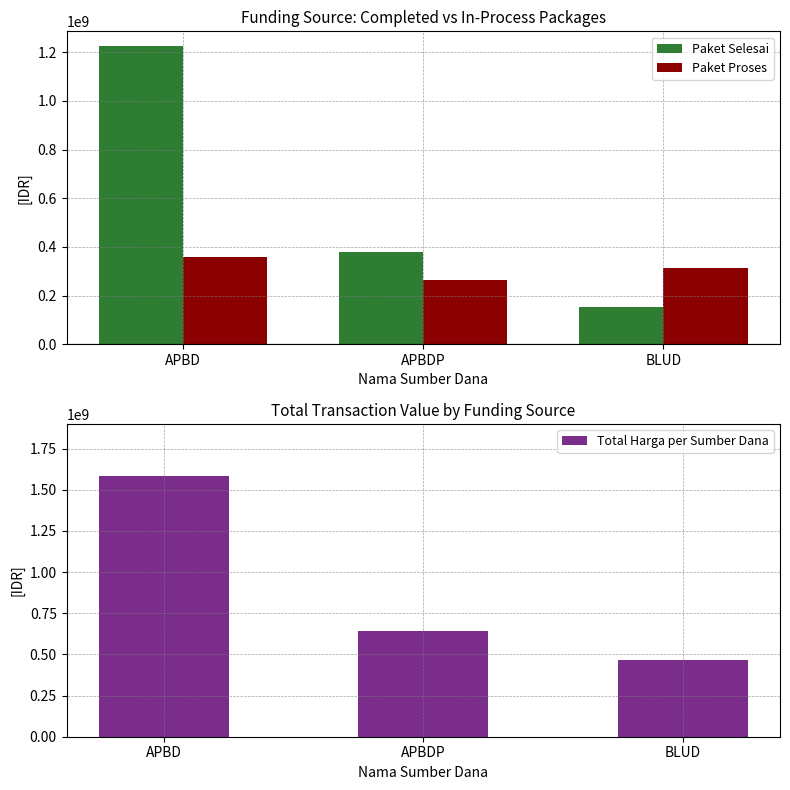

Rank the series at APBD from lowest to highest value.

Paket Proses, Paket Selesai, Total Harga per Sumber Dana